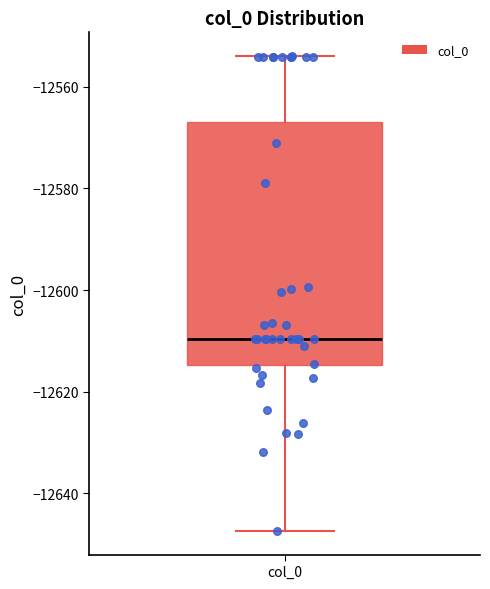

Read this box plot against the y-axis: the position of the median line, the range covered by the box, and the ends of both whiskers. The values are not printed on the chart, so give them approximately, as read against the axis.

median -12610, box -12614 to -12566, whiskers -12648 to -12554